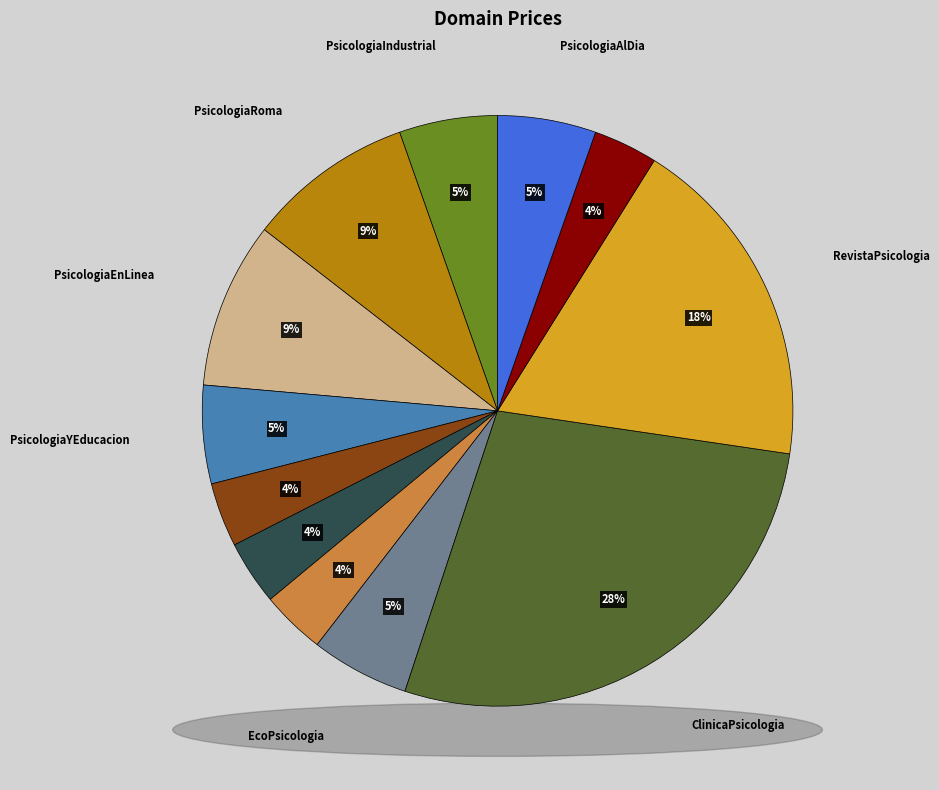

To the nearest percent, what is the combined percentage of PsicologiaRoma.com and RevistaPsicologia.com?

28%